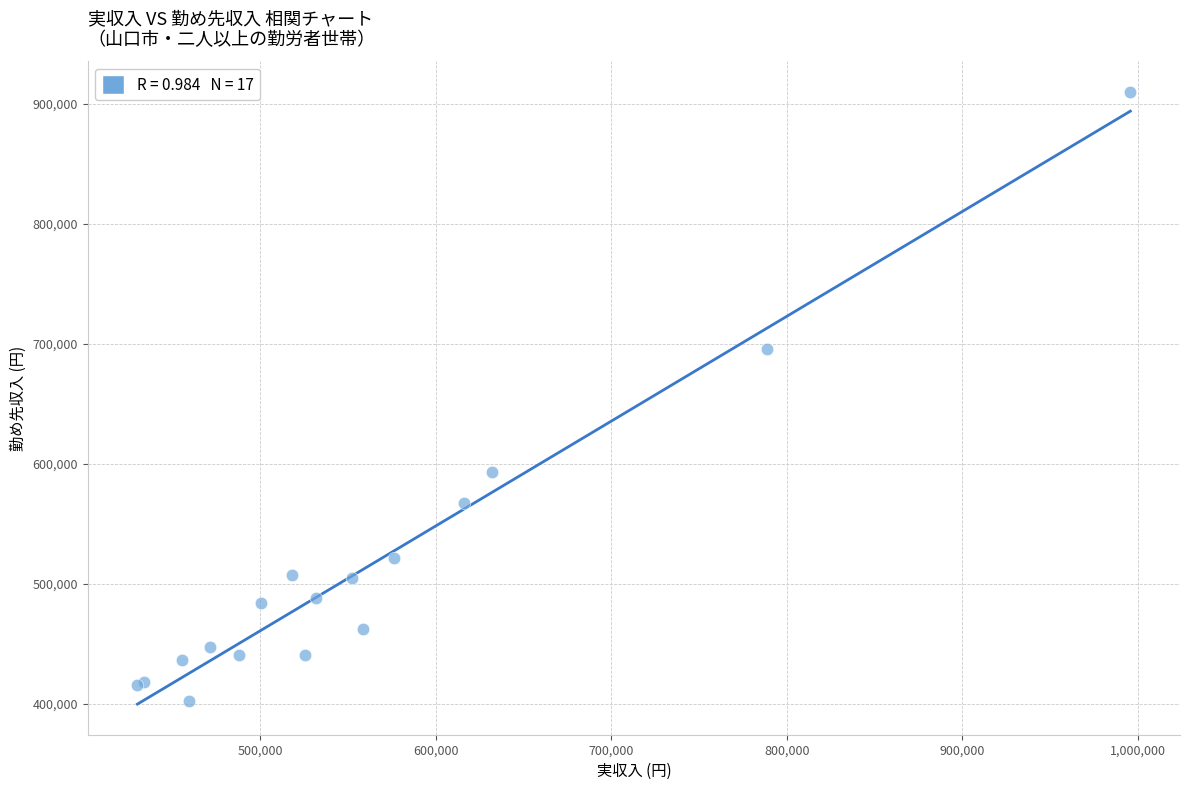

What Y value in the scatter plot is closest to 655934?

696023